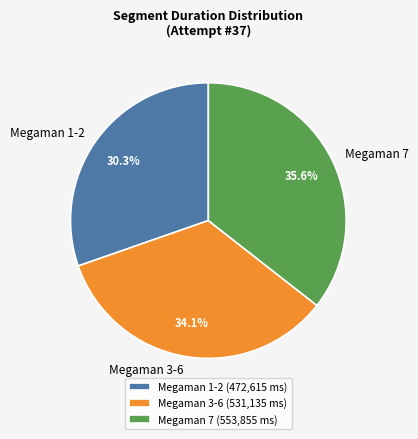

Combined, what portion of the pie is Megaman 3-6 and Megaman 7?

69.7%